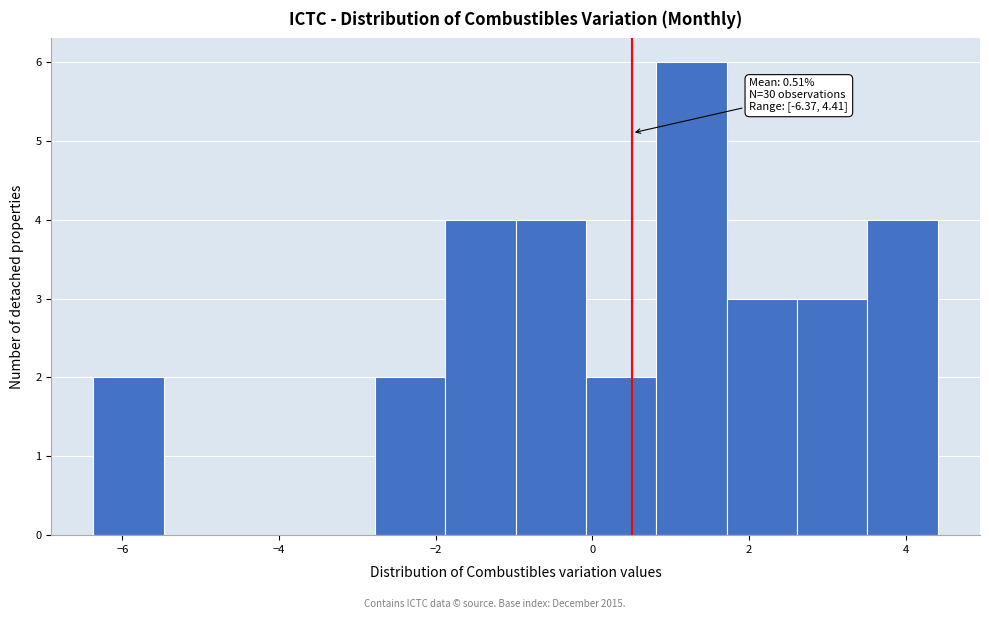

Which range on the x-axis has the tallest bar?

0.8 to 1.8